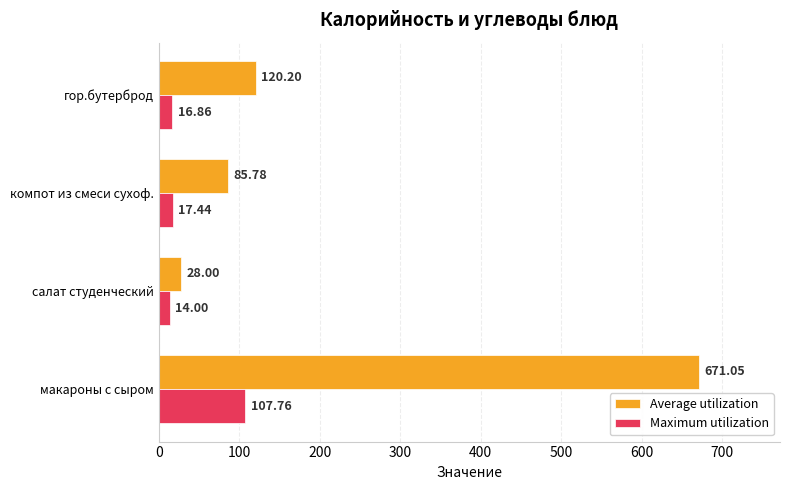

Rank the series at гор.бутерброд from highest to lowest value.

Average utilization, Maximum utilization